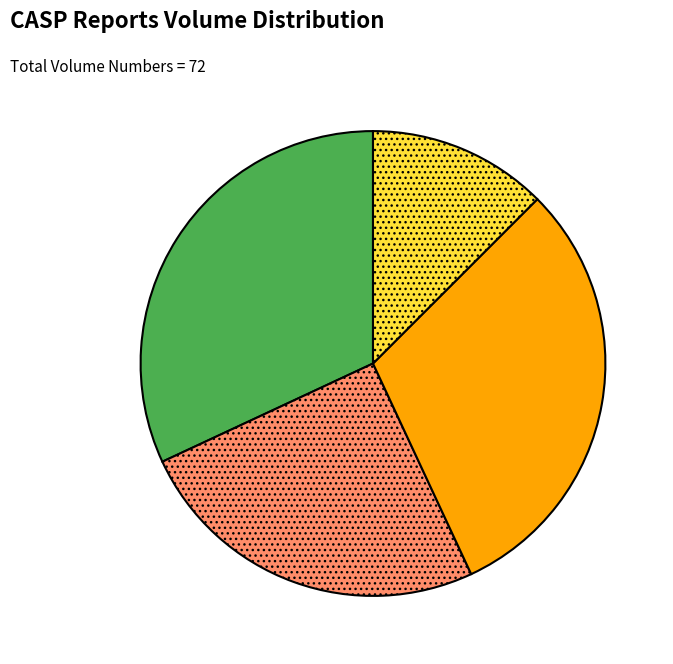

Is there any slice that represents more than half of the pie?

No